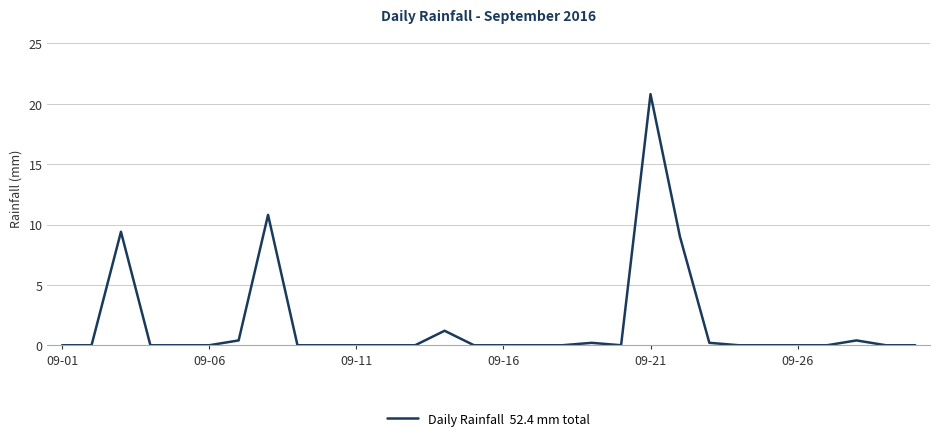

What is the greatest value displayed?

20.8